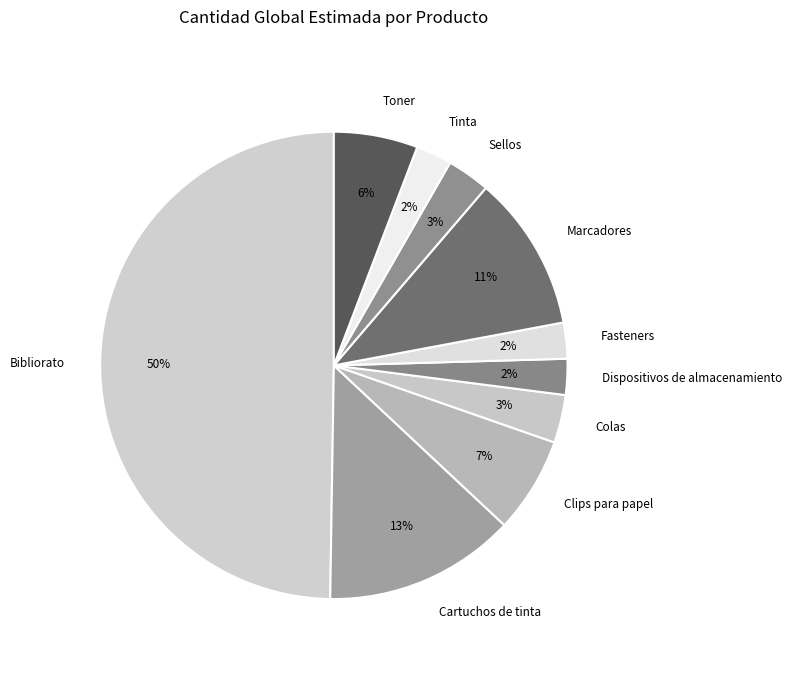

To the nearest percent, what is the difference between the Sellos and Cartuchos de tinta slice percentages?

10%